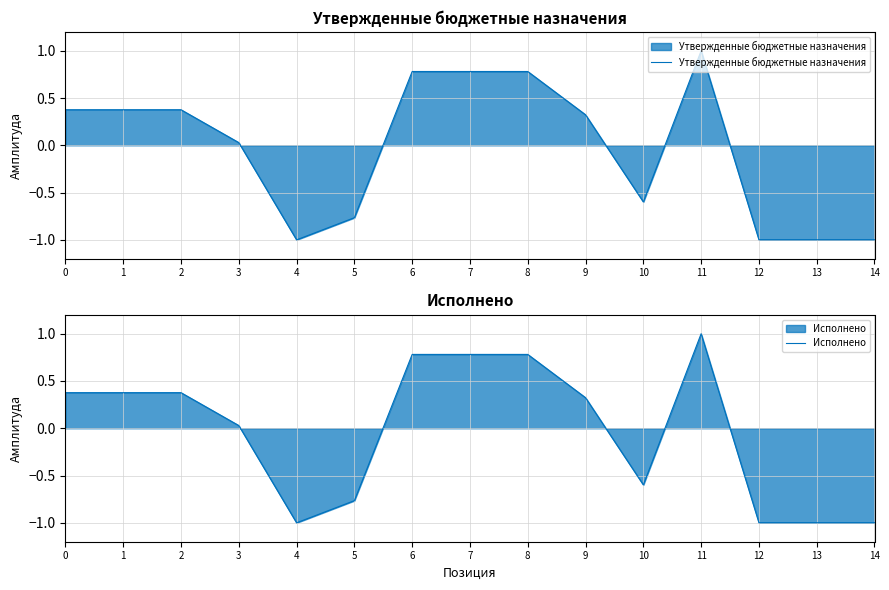

Rank the series by their maximum value, from highest to lowest.

Утвержденные бюджетные назначения, Исполнено